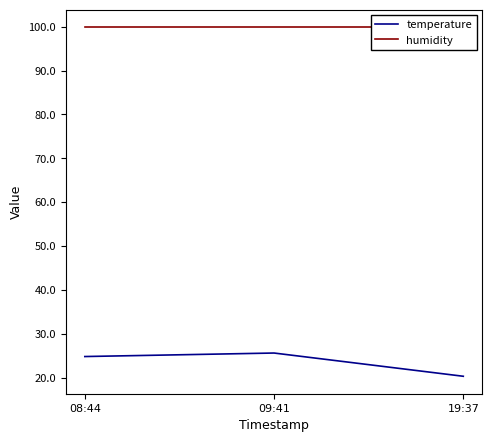

How many categories are shown in the chart?

3